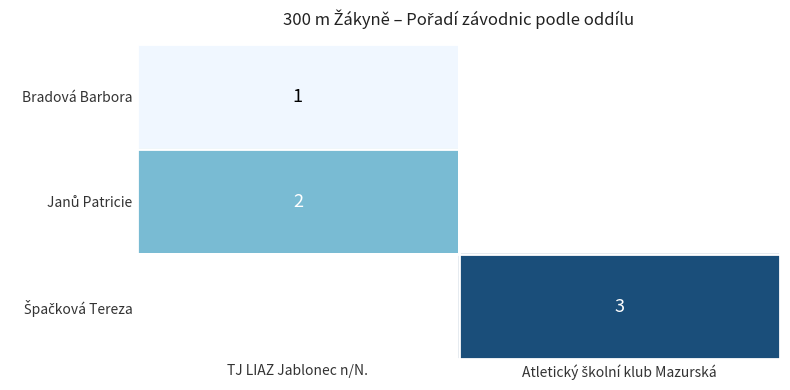

What is the smallest value displayed?

1.0